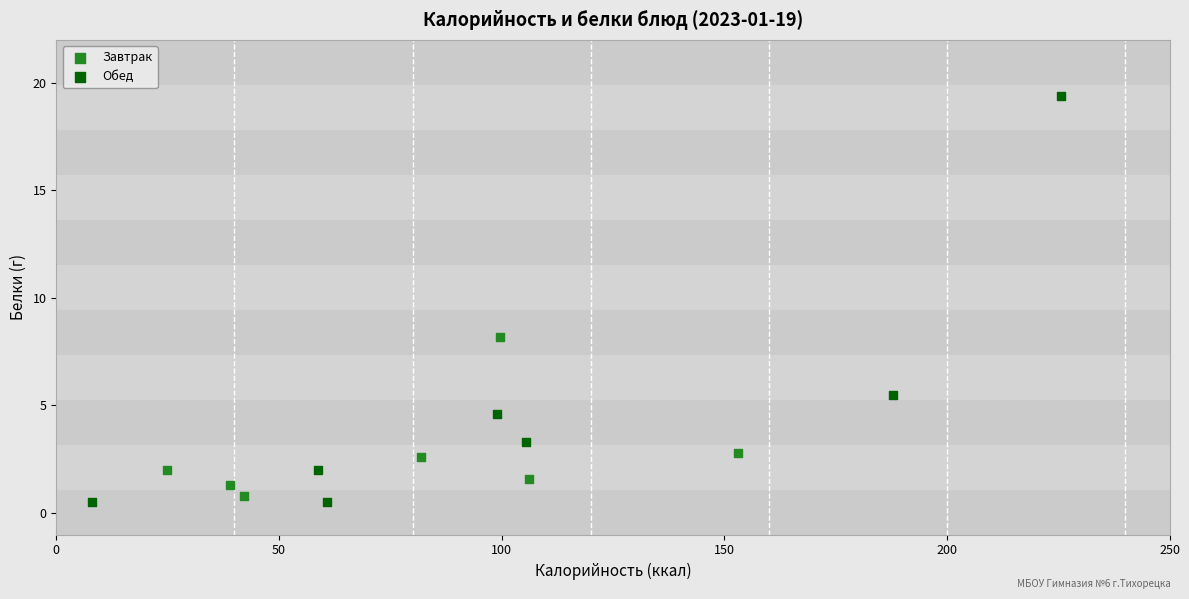

Which series reaches the maximum Y coordinate?

Обед